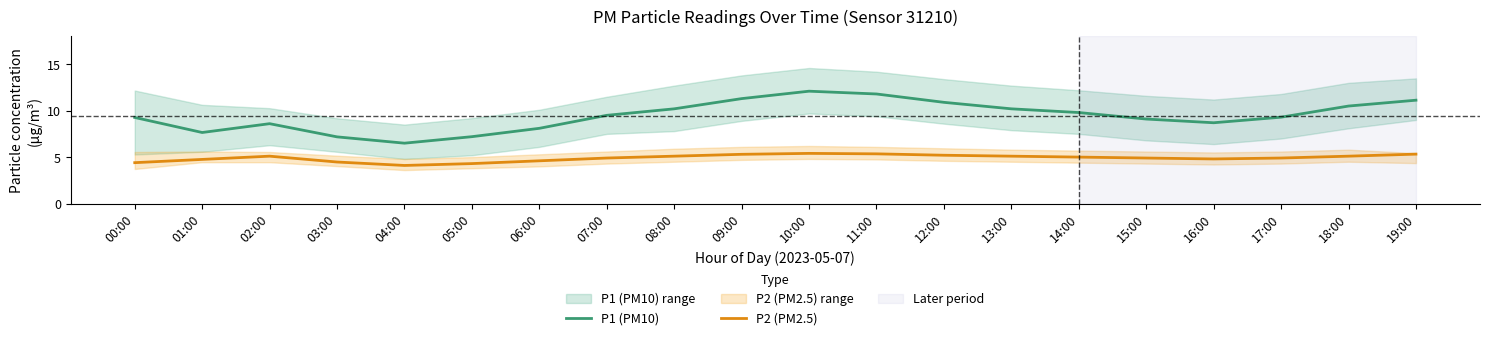

How many data points in P1 (PM10) are above 9?

13